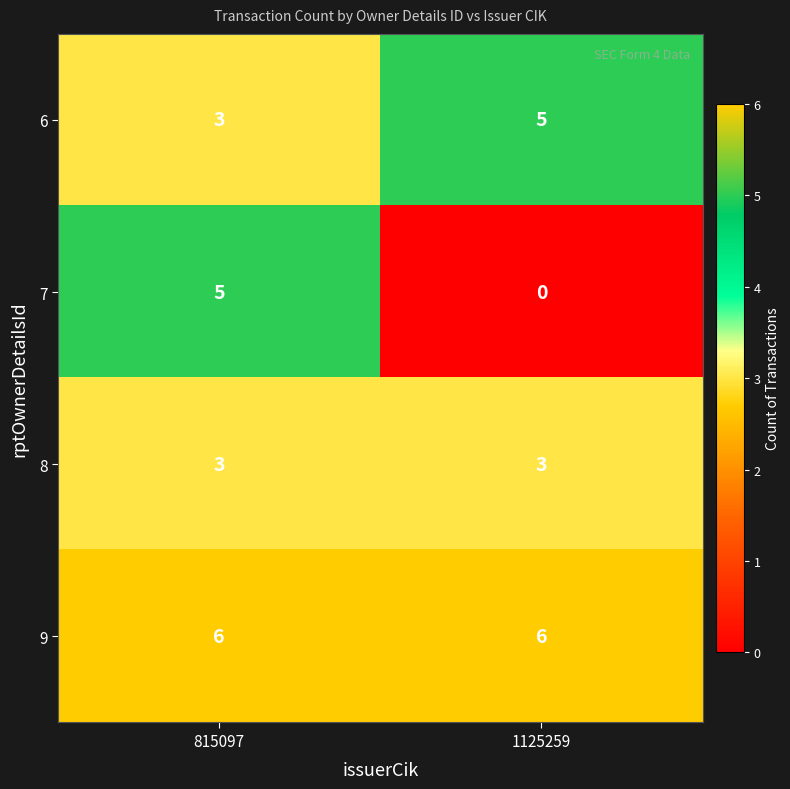

What is the maximum value for 9?

6